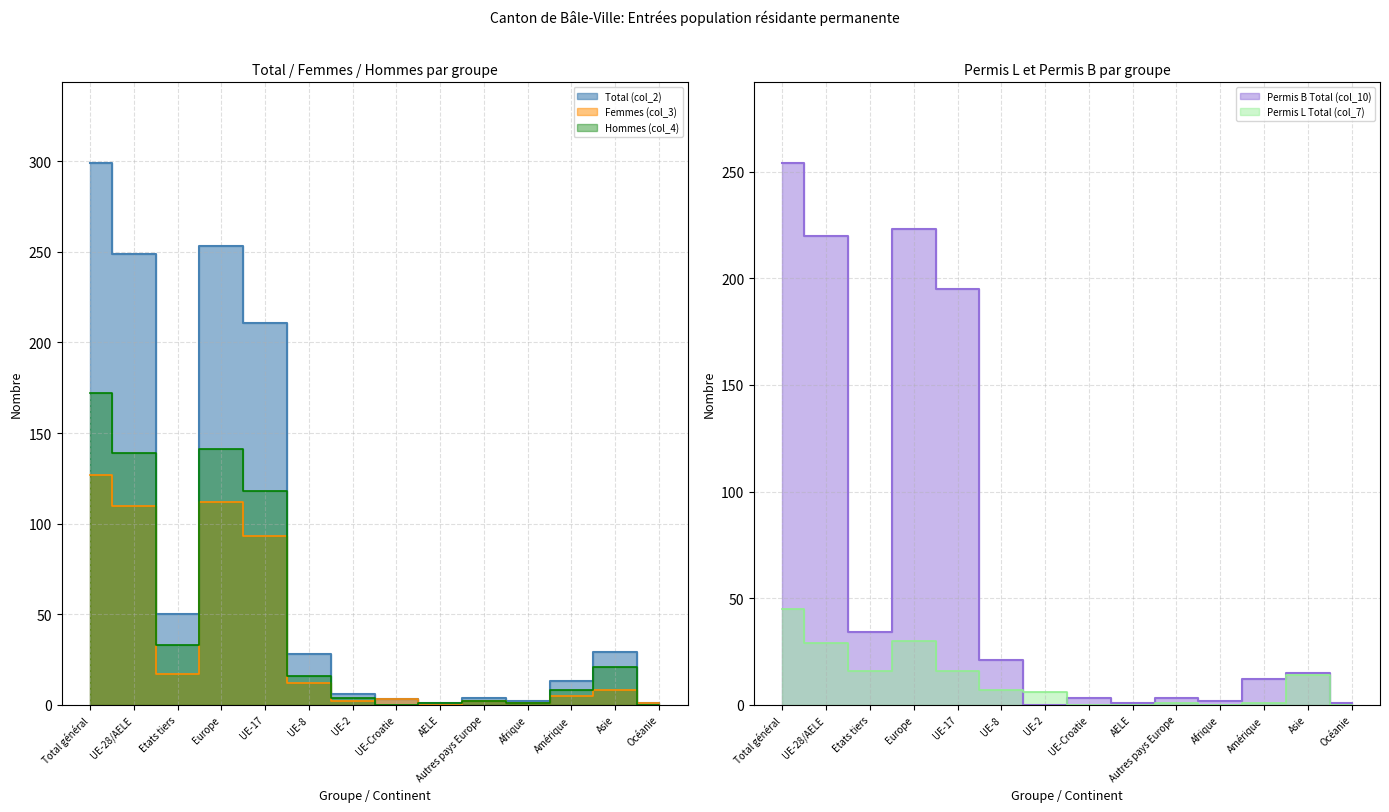

What is the lowest value of the Total (col_2) series?

1